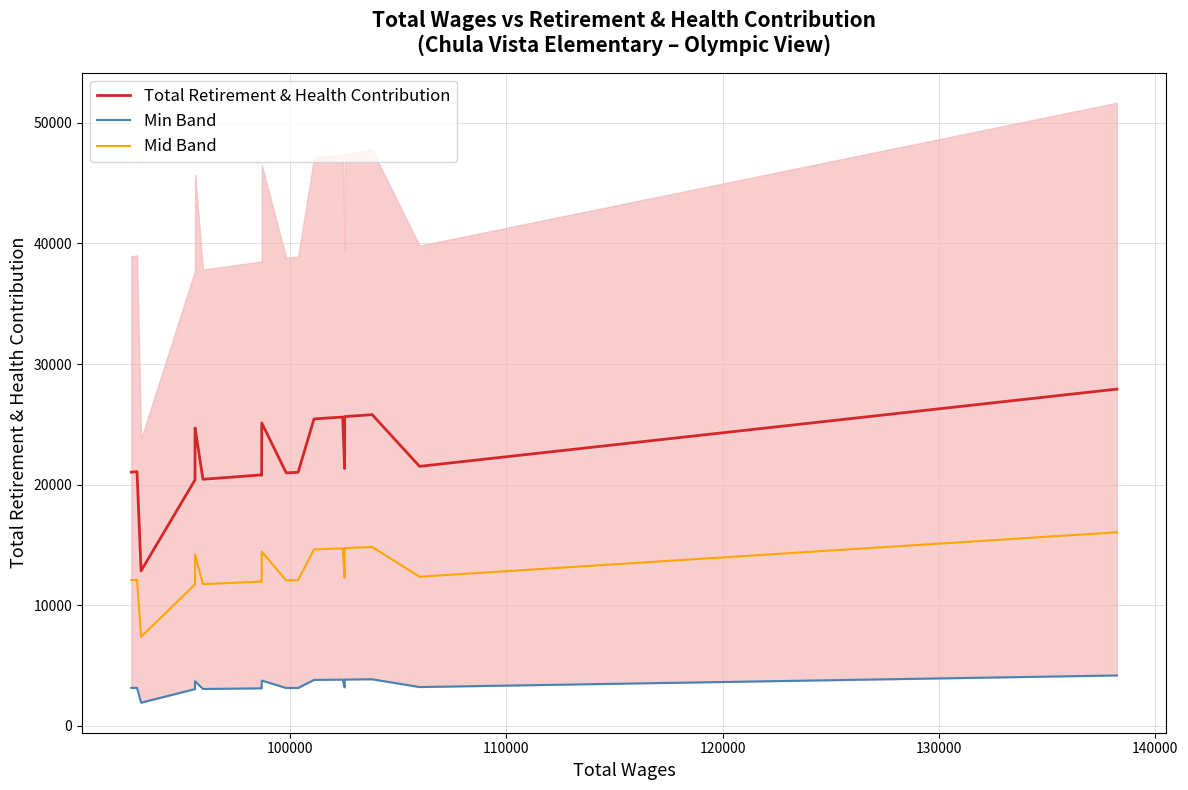

The Min Band series shows 4733.1 at 7. True or false?

False